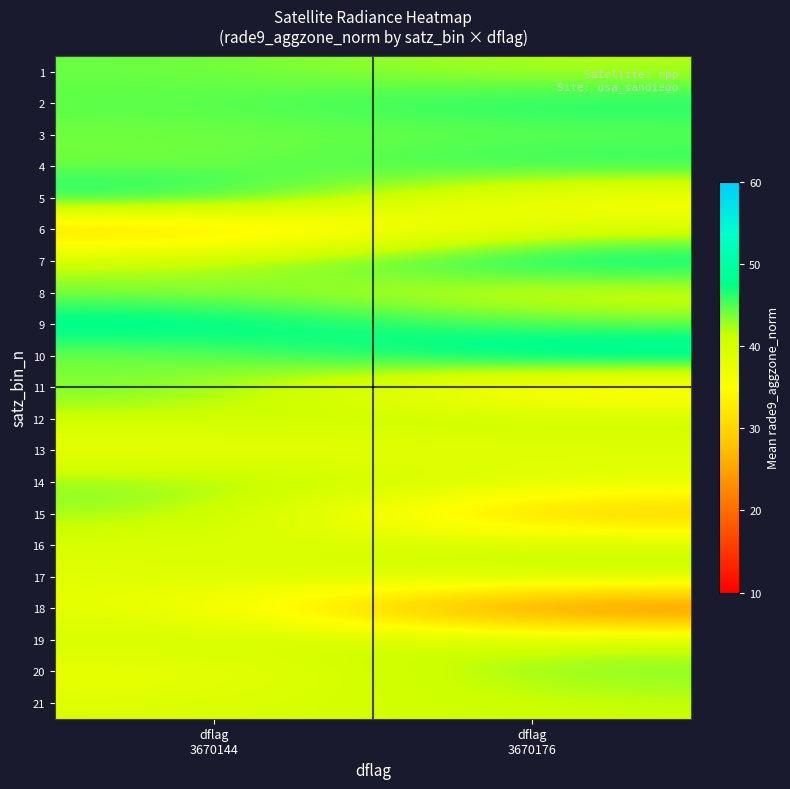

What is the total value across all series at dflag
3670176?

843.5